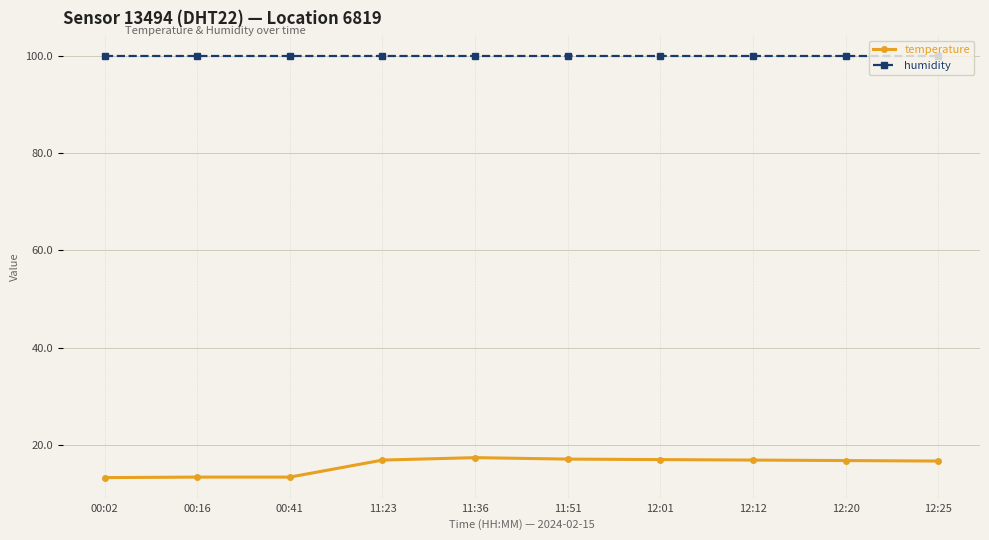

True or false: temperature and humidity cross at least once.

False